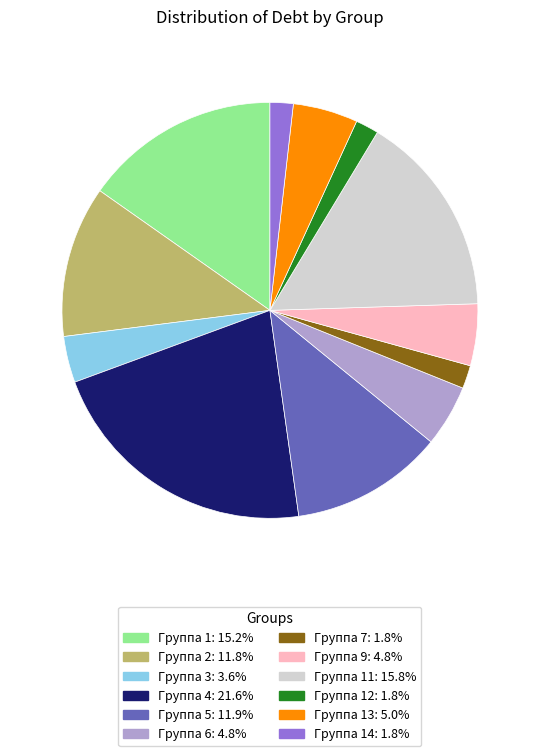

Does any single category account for the majority?

No